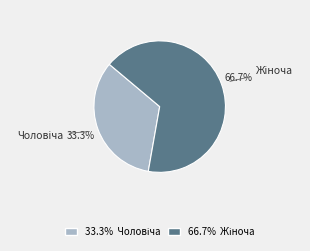

Does any single category account for the majority?

Yes